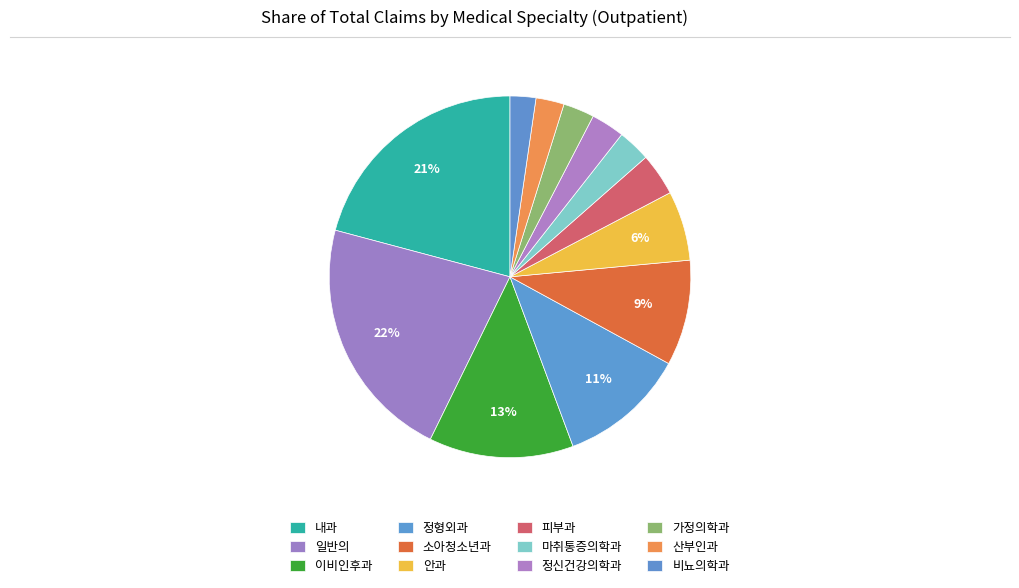

Between 정형외과 and 가정의학과, which is larger?

정형외과